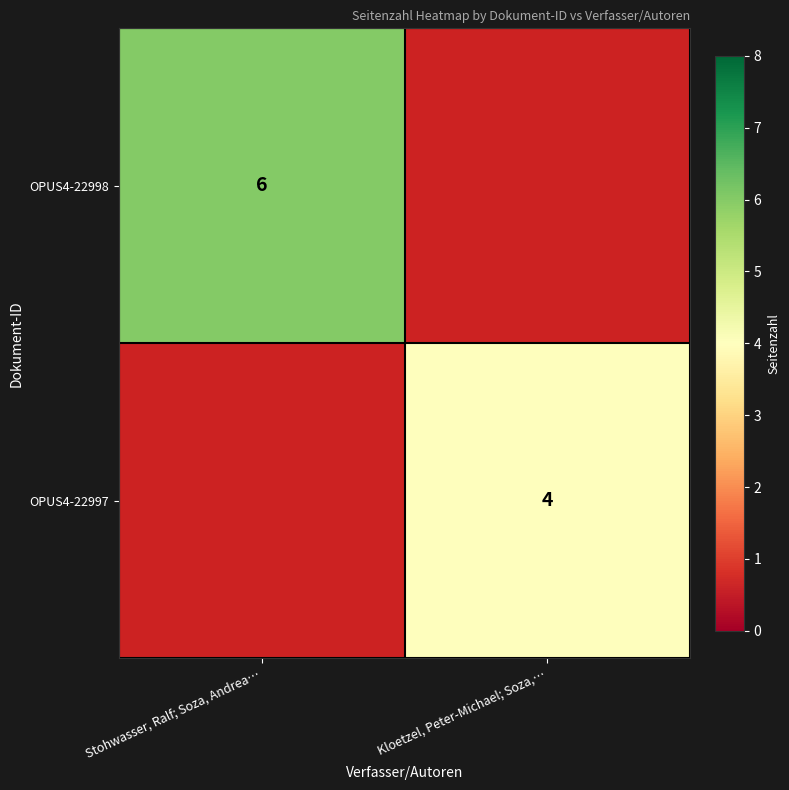

The OPUS4-22997 series shows 1 at Kloetzel, Peter-Michael; Soza,…. True or false?

False